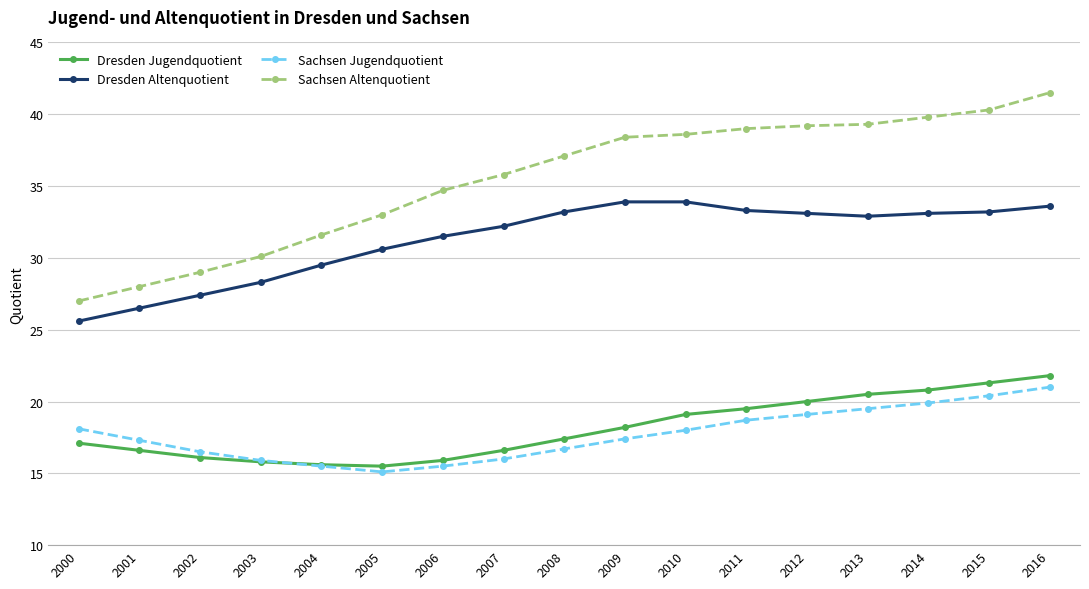

Is it true that Sachsen Altenquotient equals 39.2 at 2012?

True